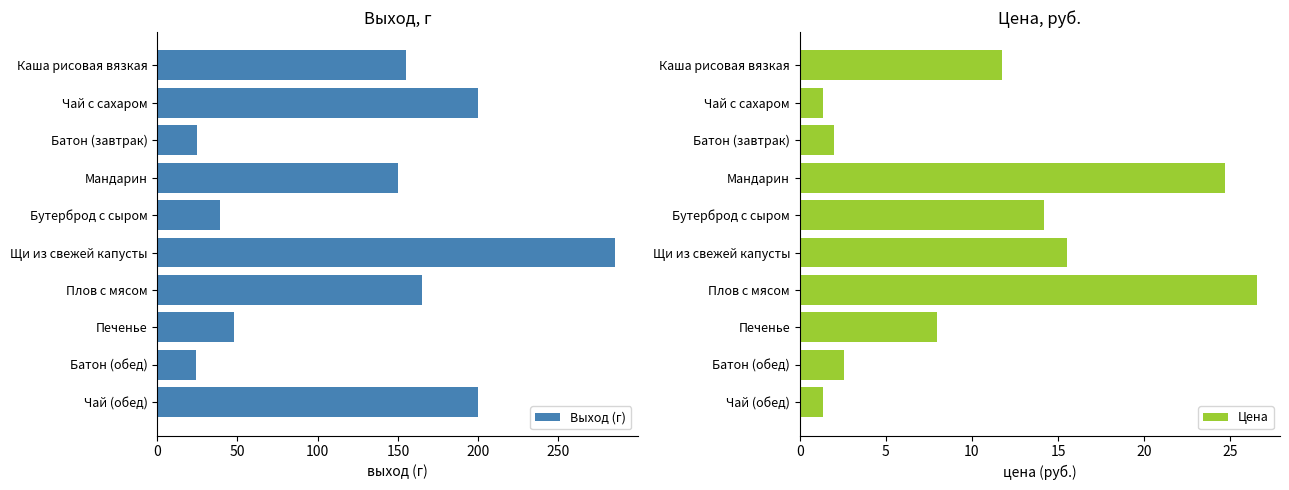

Does the chart contain stacked bars?

No